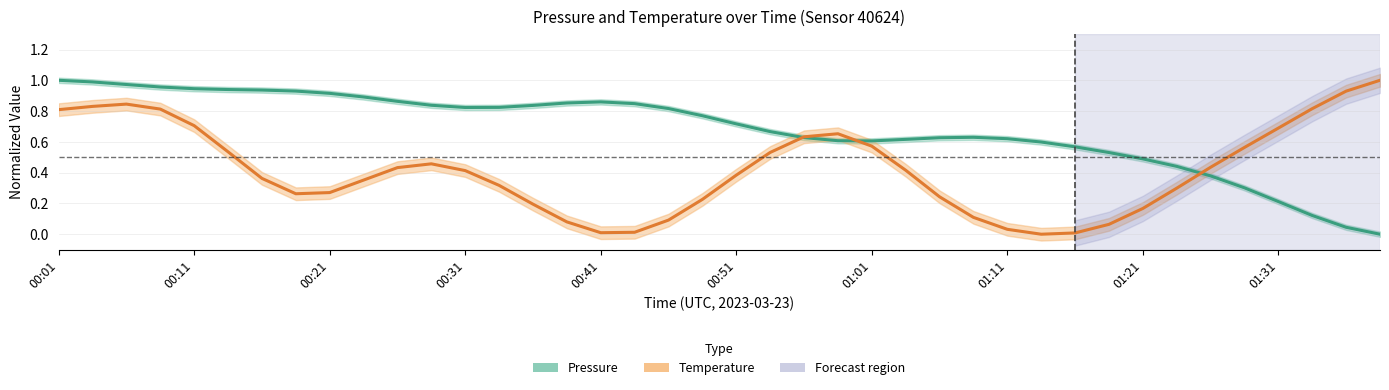

Which has a higher value, 01:11 or 00:11?

00:11